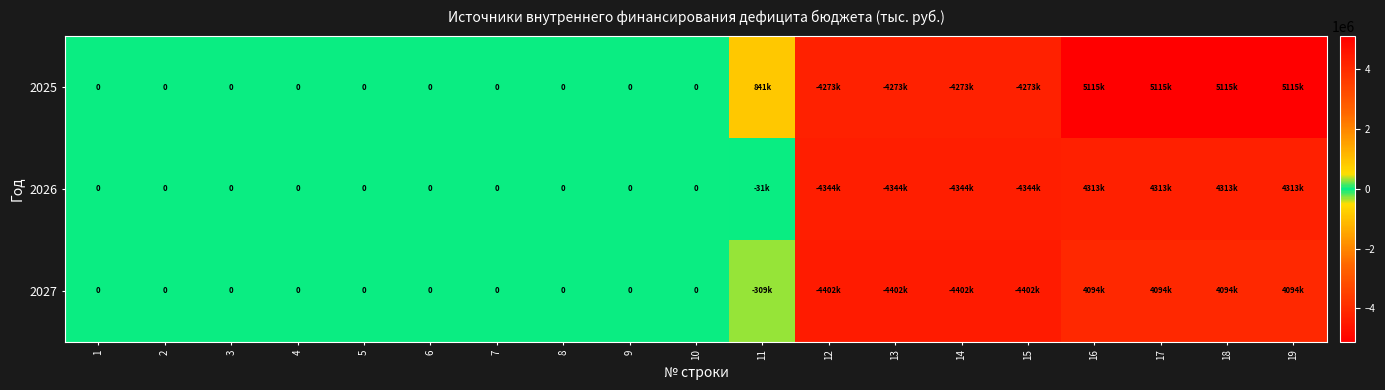

What is the highest value of the 2025 series?

5114694.2